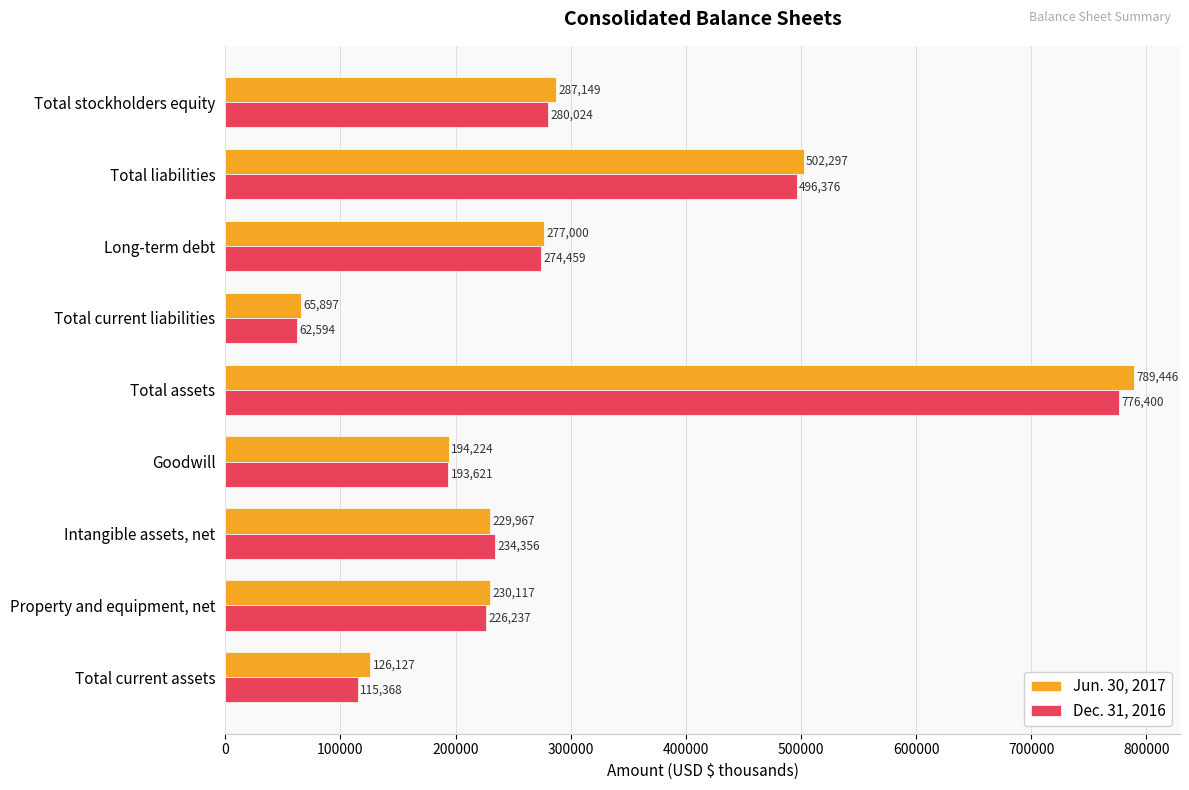

How many data points in Dec. 31, 2016 are less than 234356?

4